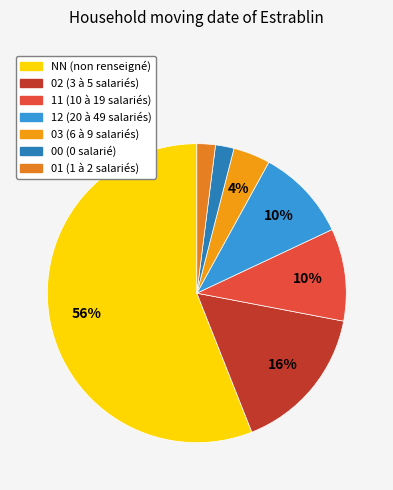

What is the majority slice?

NN